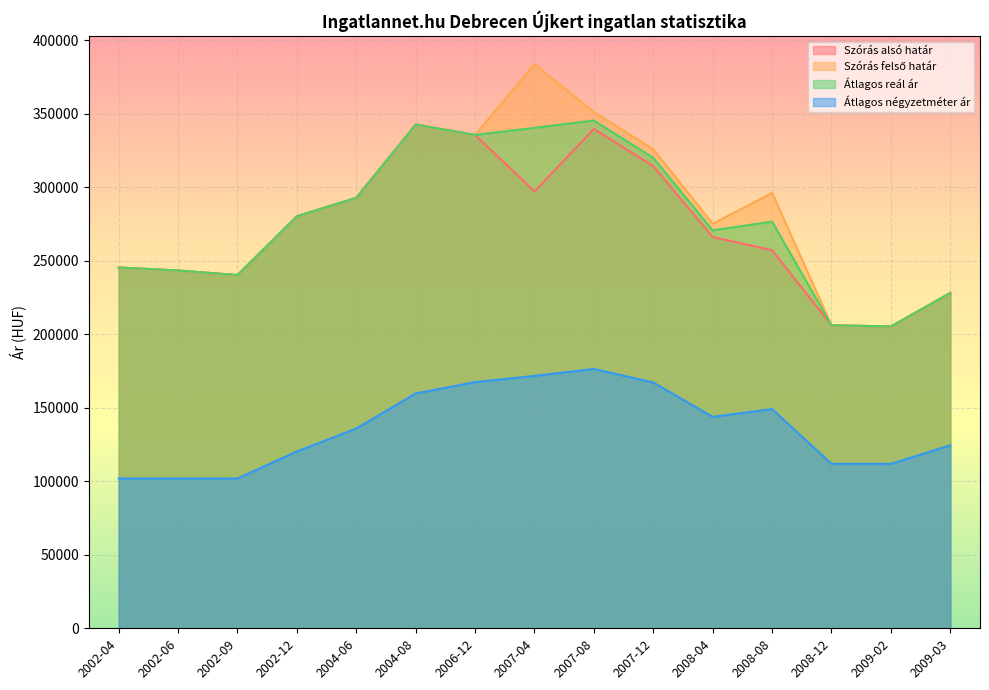

Which has a higher value, 2004-06 or 2007-08?

2007-08